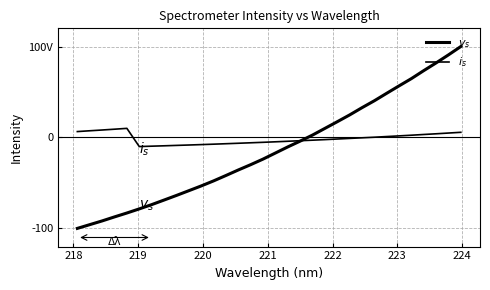

After their last crossing, which series has the higher values: $v_s$ or $i_s$?

$v_s$